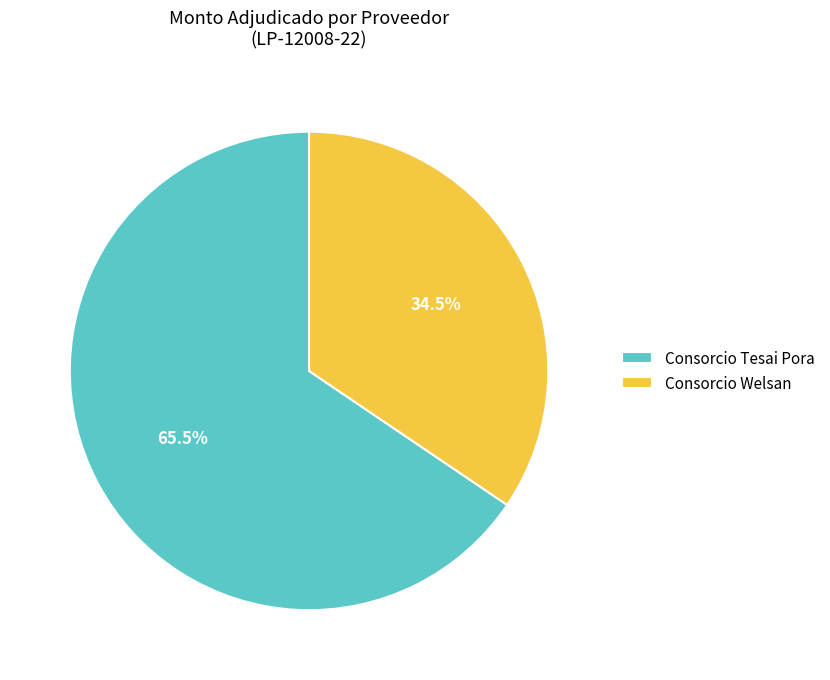

How many slices are in this pie chart?

2